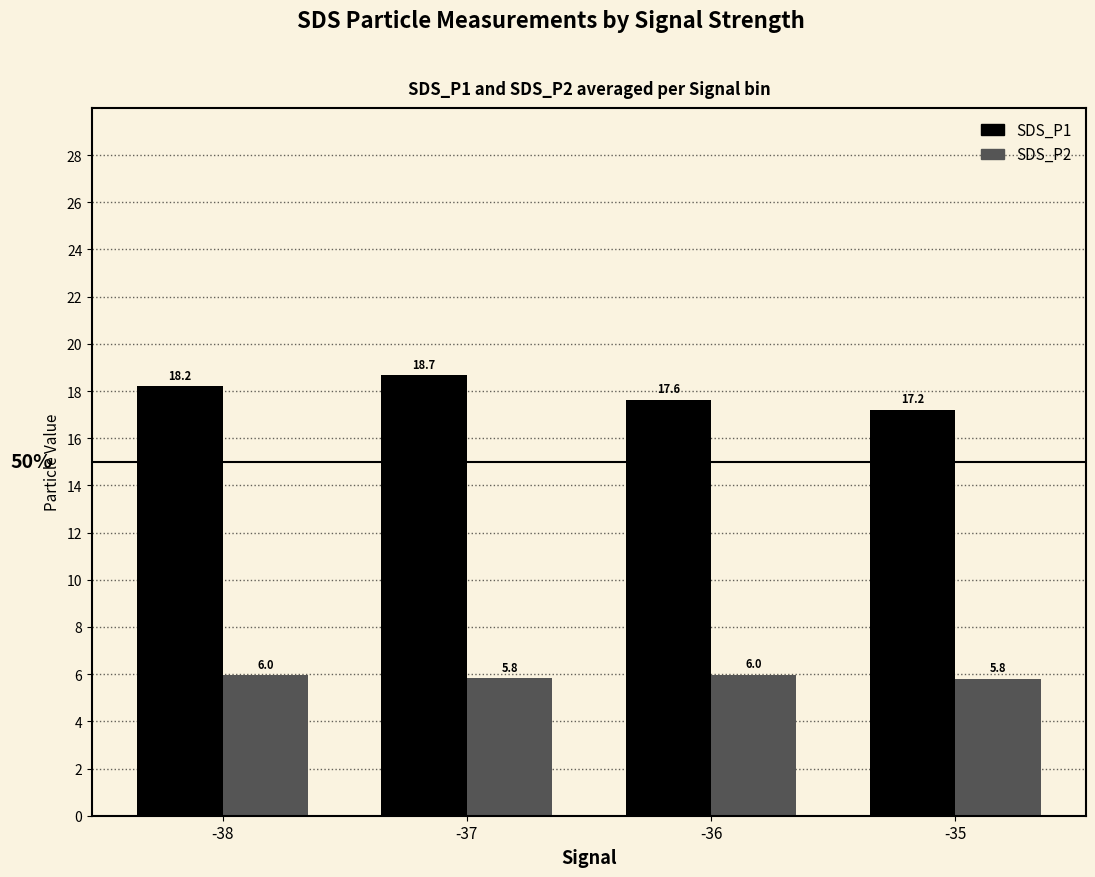

At how many categories does at least one series exceed 15?

4